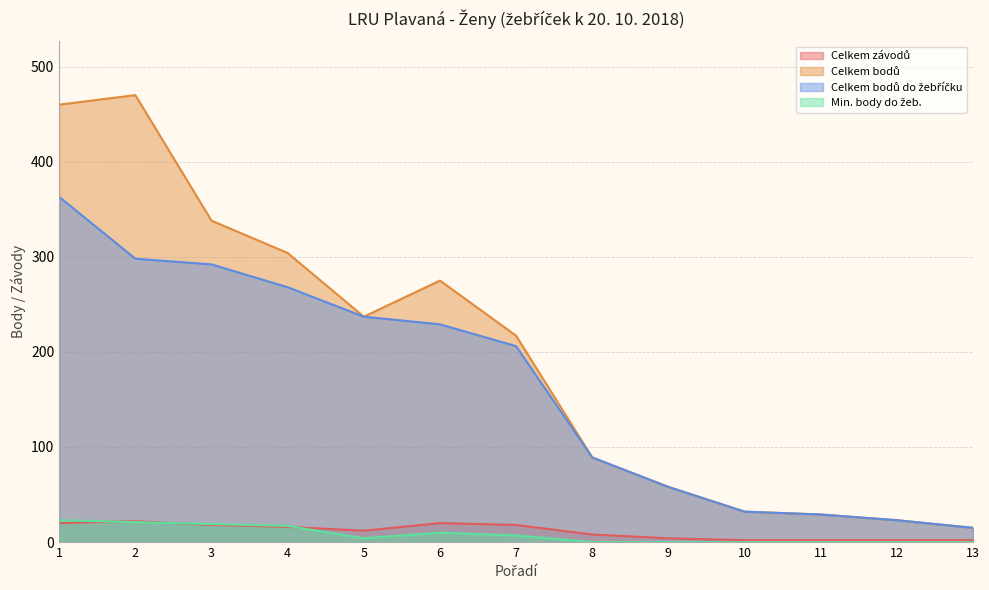

How many data points in Celkem bodů do žebříčku are above 206?

6